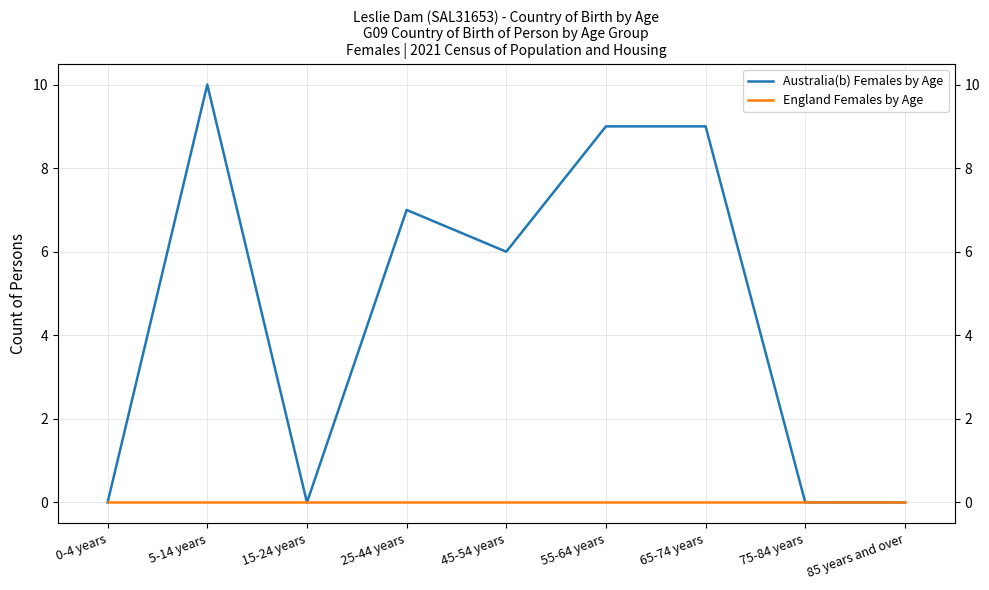

Where is the first local minimum for Australia(b) Females by Age?

15-24 years